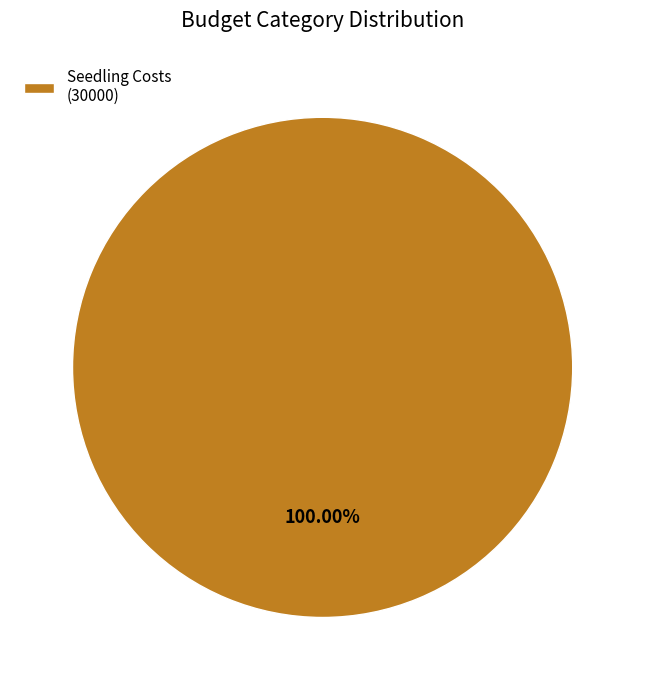

Is there any slice that represents more than half of the pie?

Yes